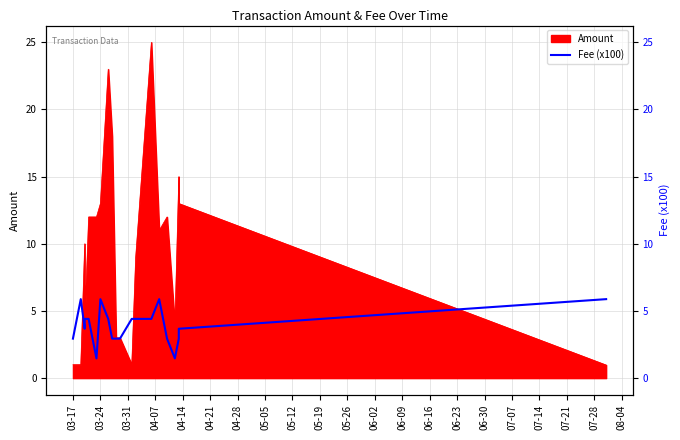

What is the value of the 18th point from the left?

3.7